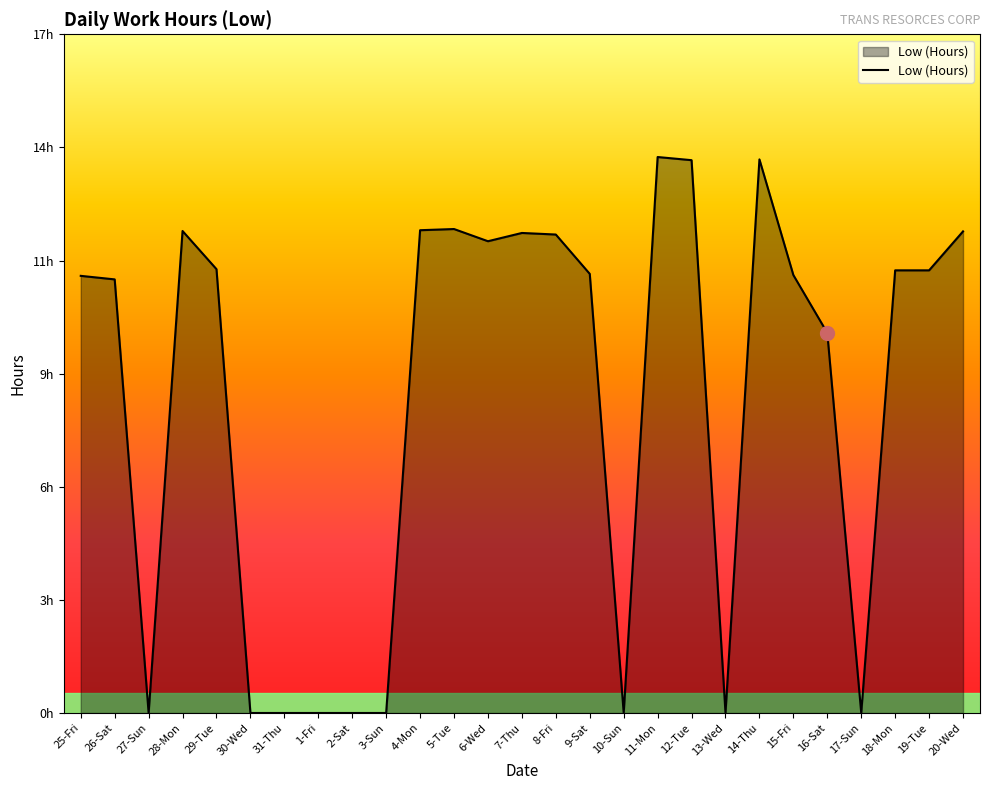

Does the chart display data point markers on the line(s)?

No